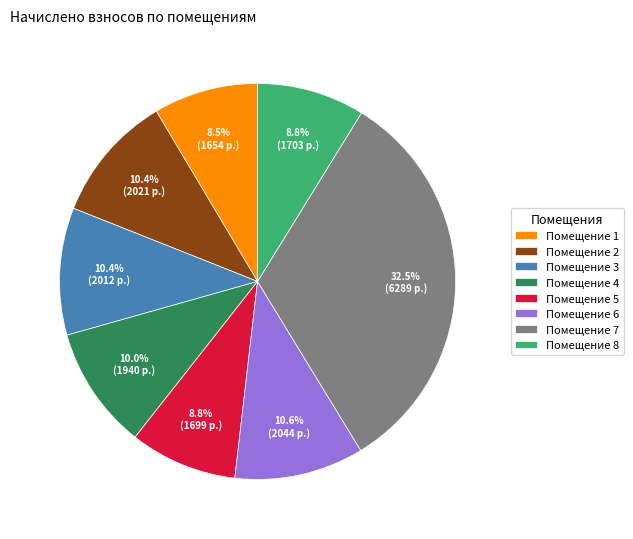

Count the number of slices in the pie.

8